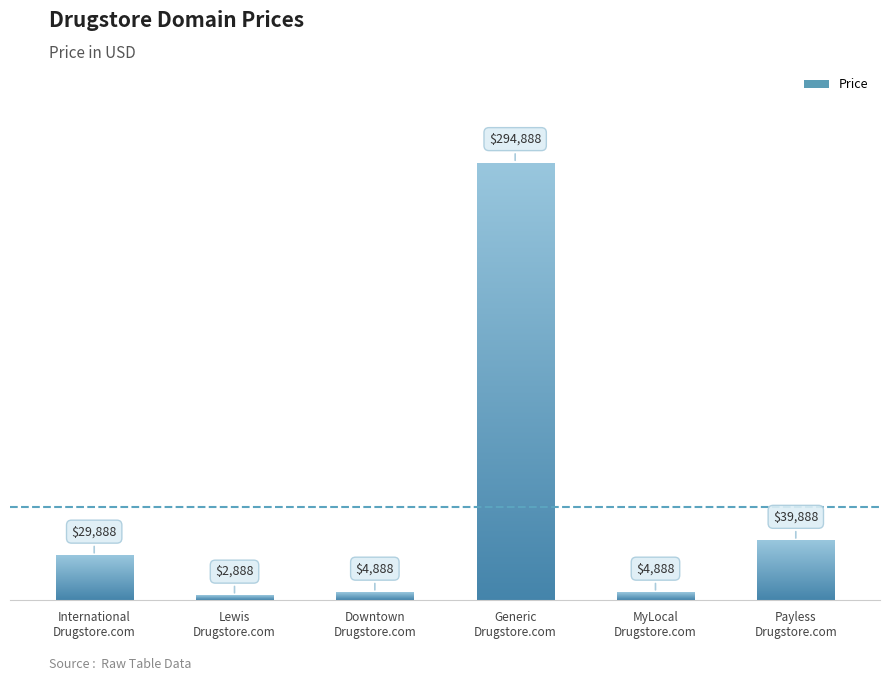

What is the minimum value shown in the chart?

2888